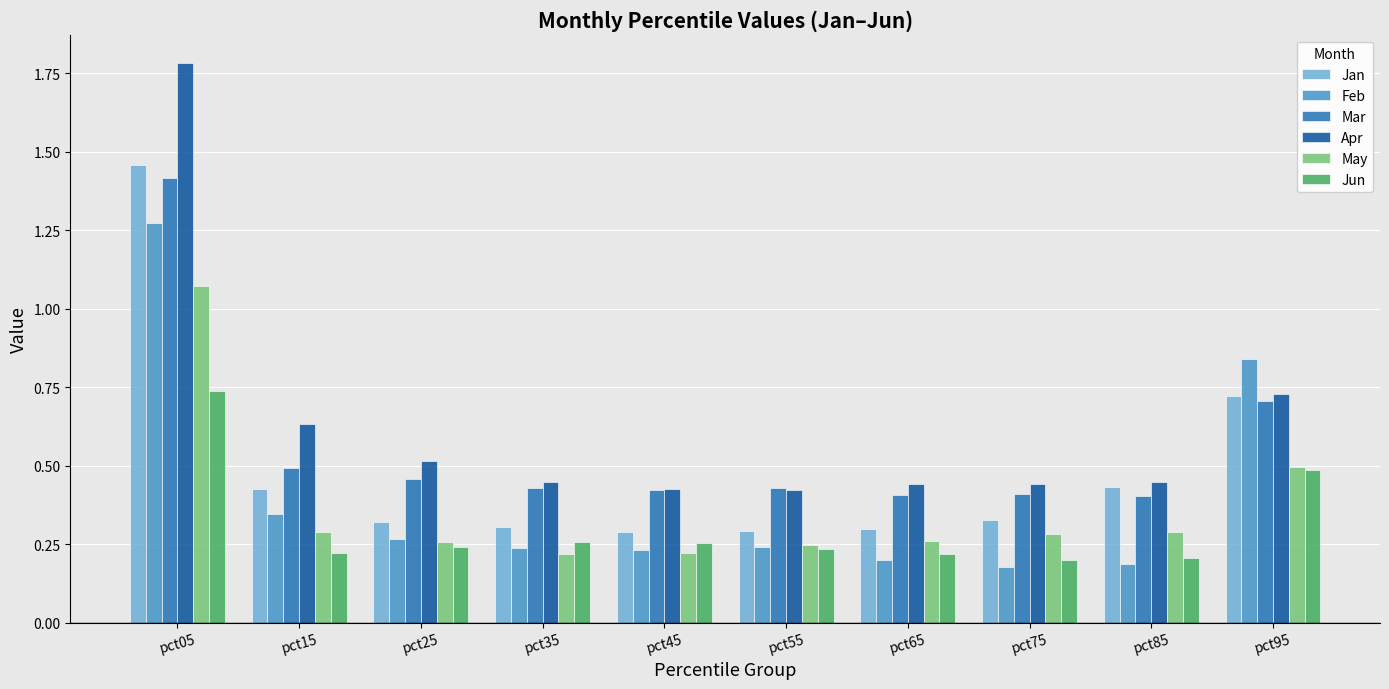

True or false: Apr has a value of 0.4 at pct75.

True